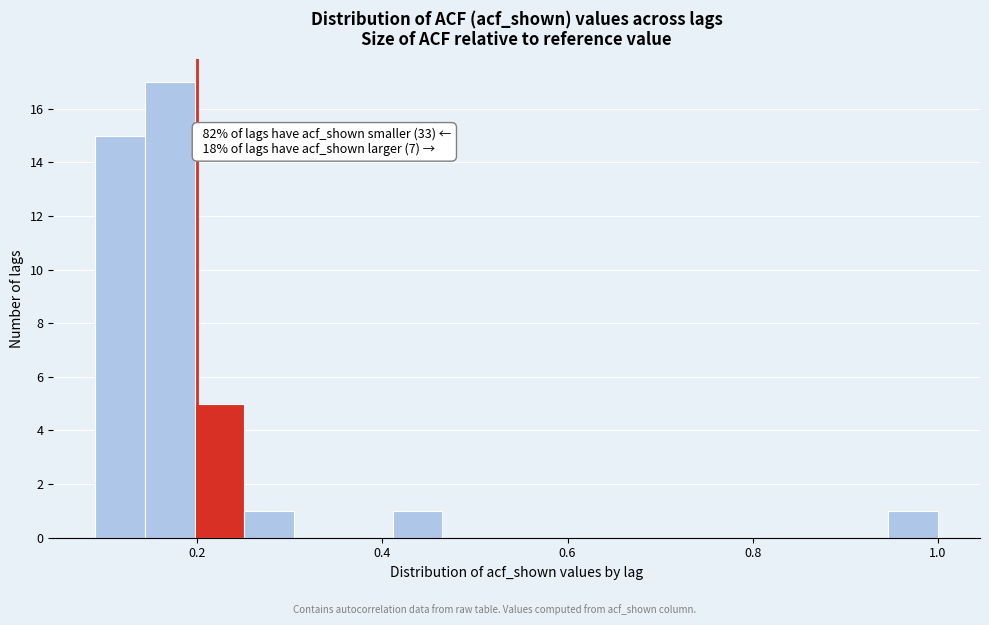

Read against the x-axis, roughly where is the centre of the tallest bar?

0.18